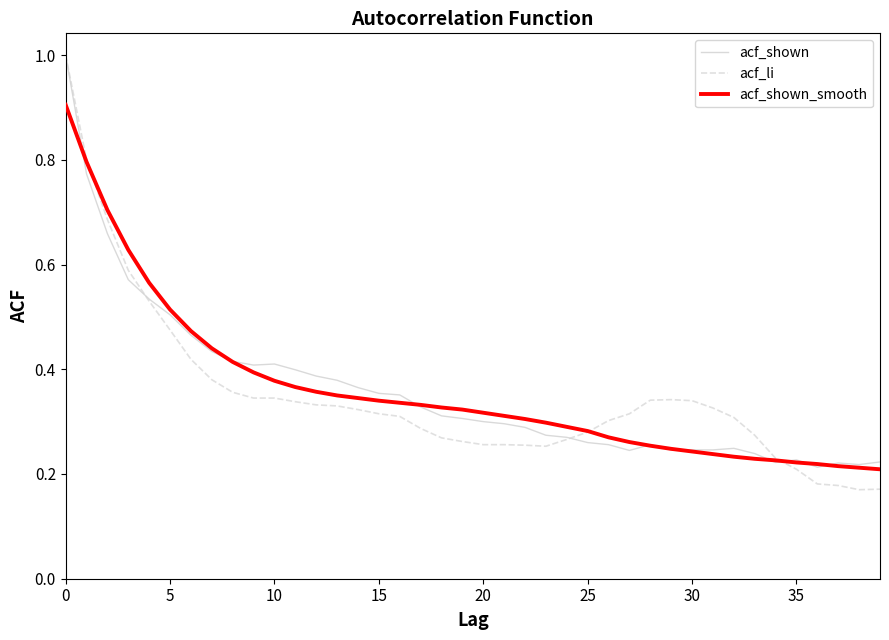

What is the maximum value for acf_shown_smooth?

0.9